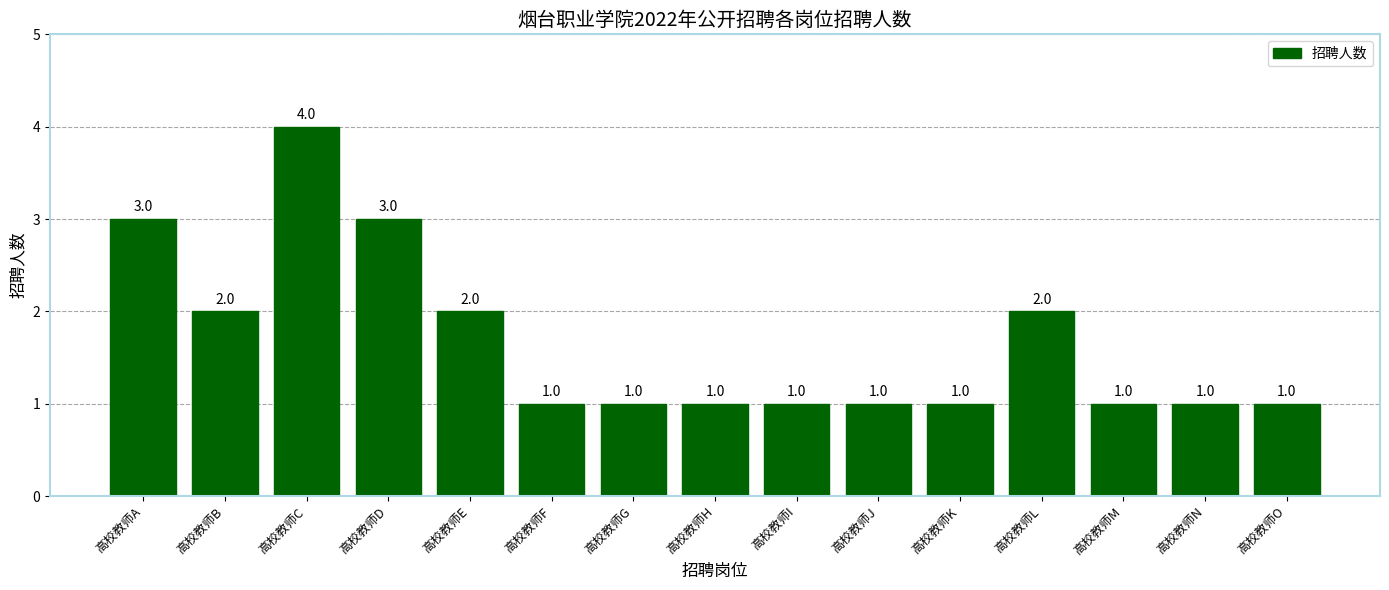

Approximately how many times larger is the value at 高校教师A compared to 高校教师E?

1.5